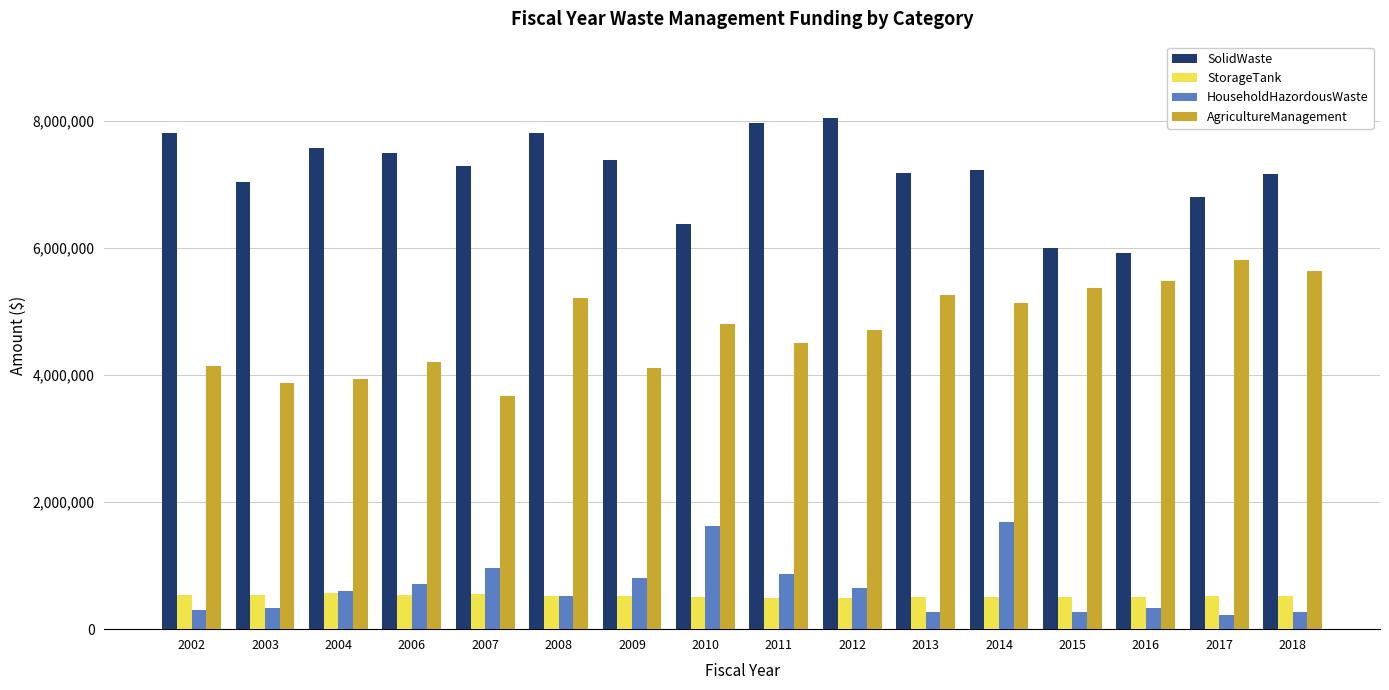

What are all the series names shown in the legend?

SolidWaste, StorageTank, HouseholdHazordousWaste, AgricultureManagement